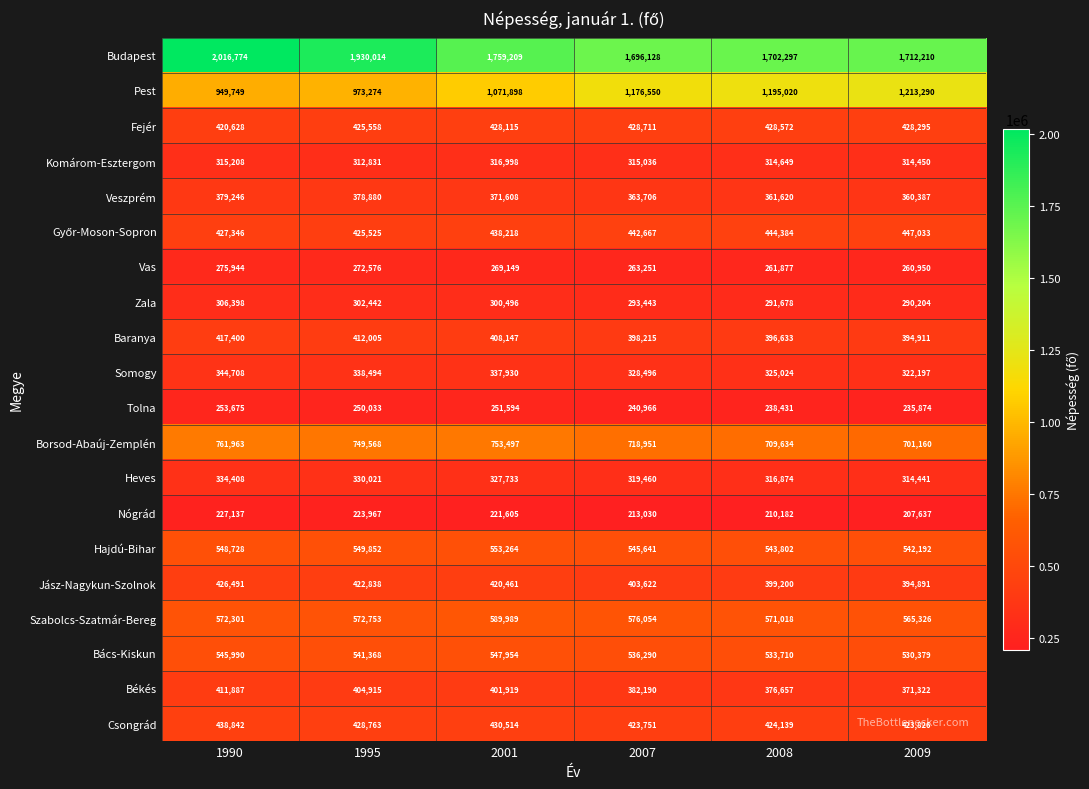

True or false: Vas has a value of 179406 at 2008.

False